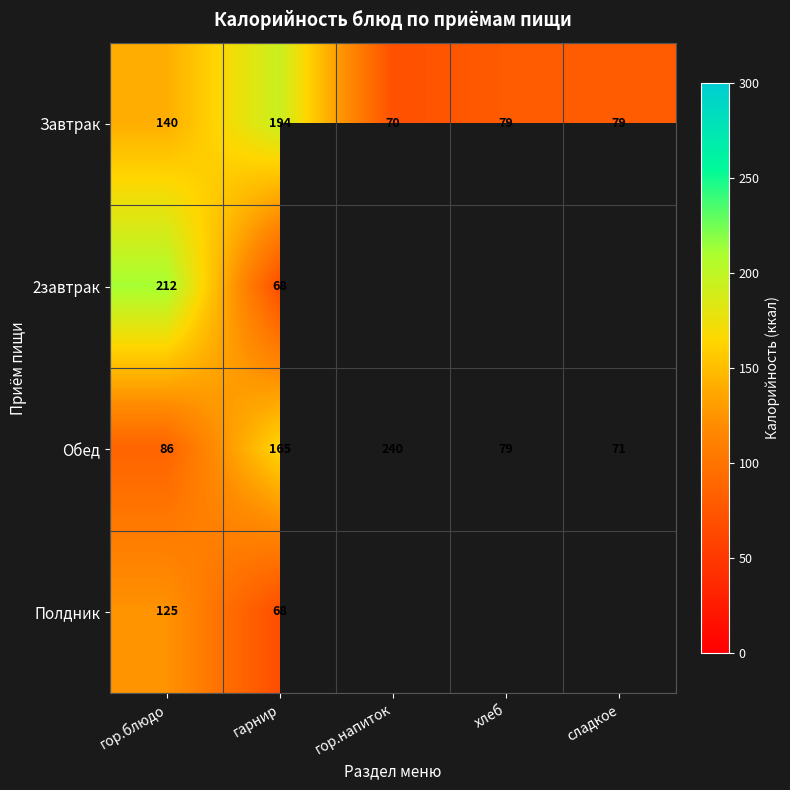

Read the Обед value at хлеб.

79.2